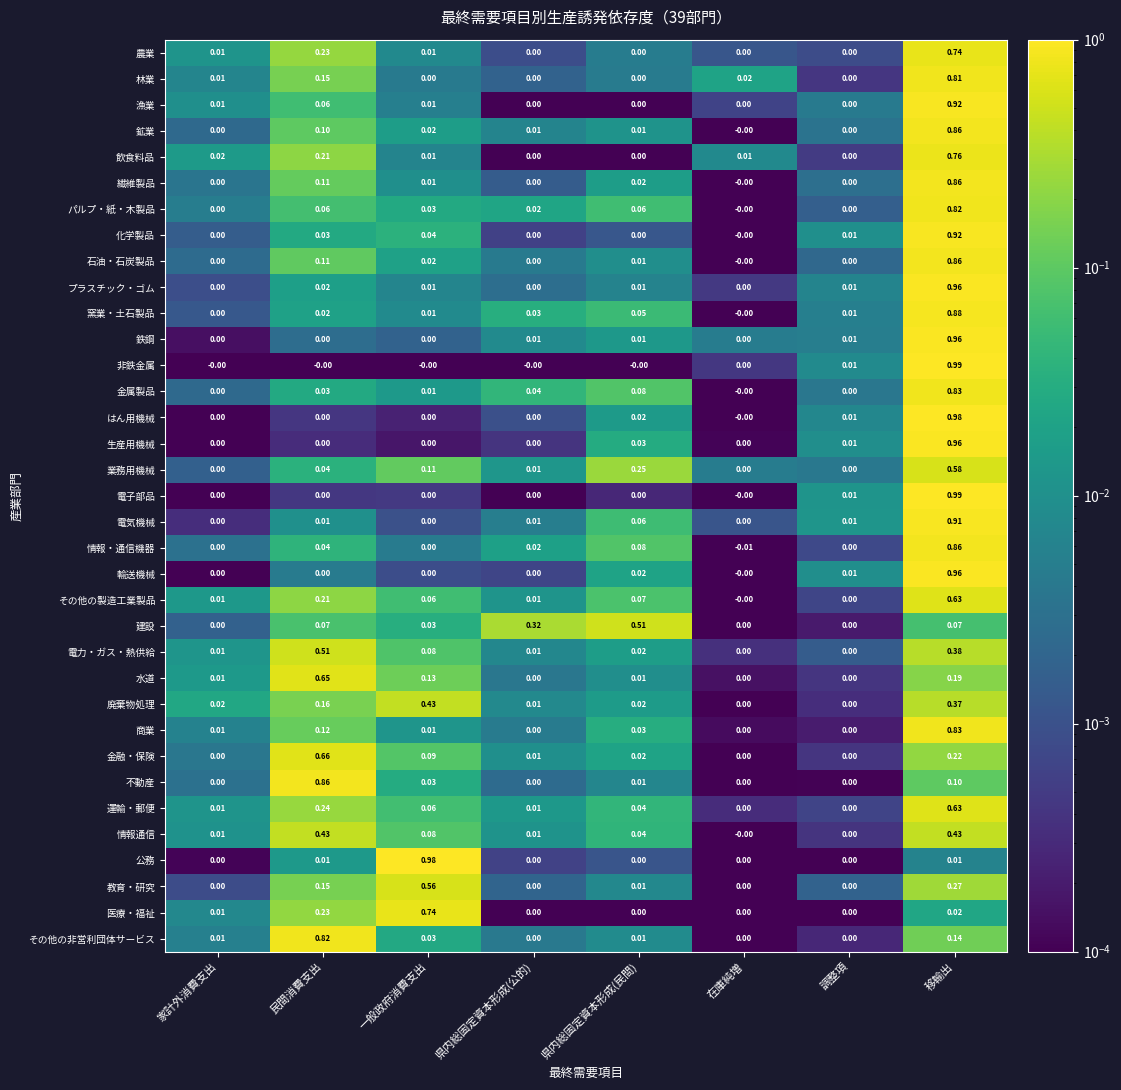

Which label corresponds to the largest value in the chart?

移輸出